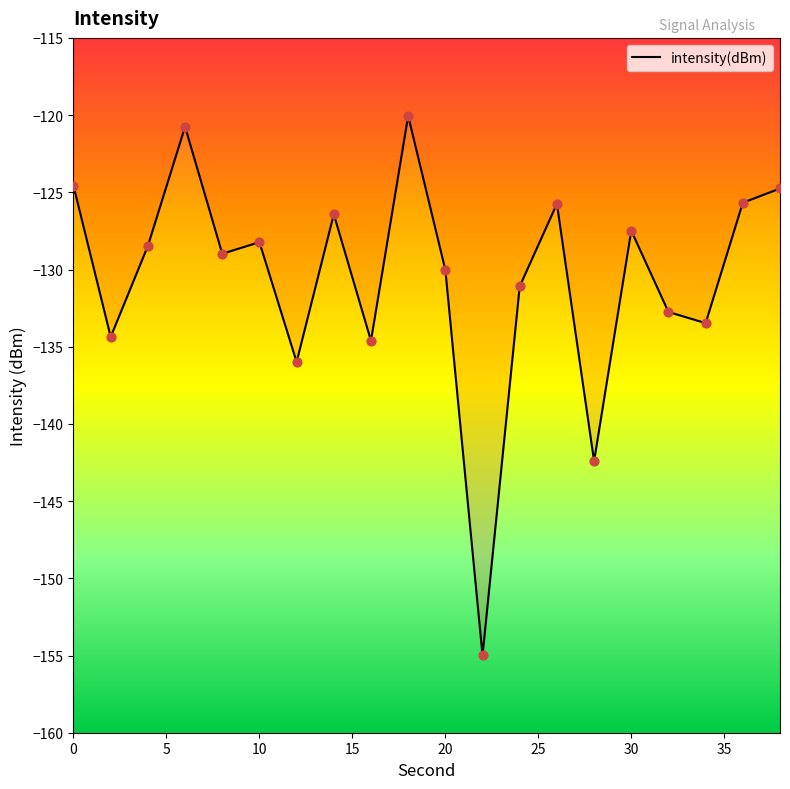

What is the smallest value displayed?

-155.0